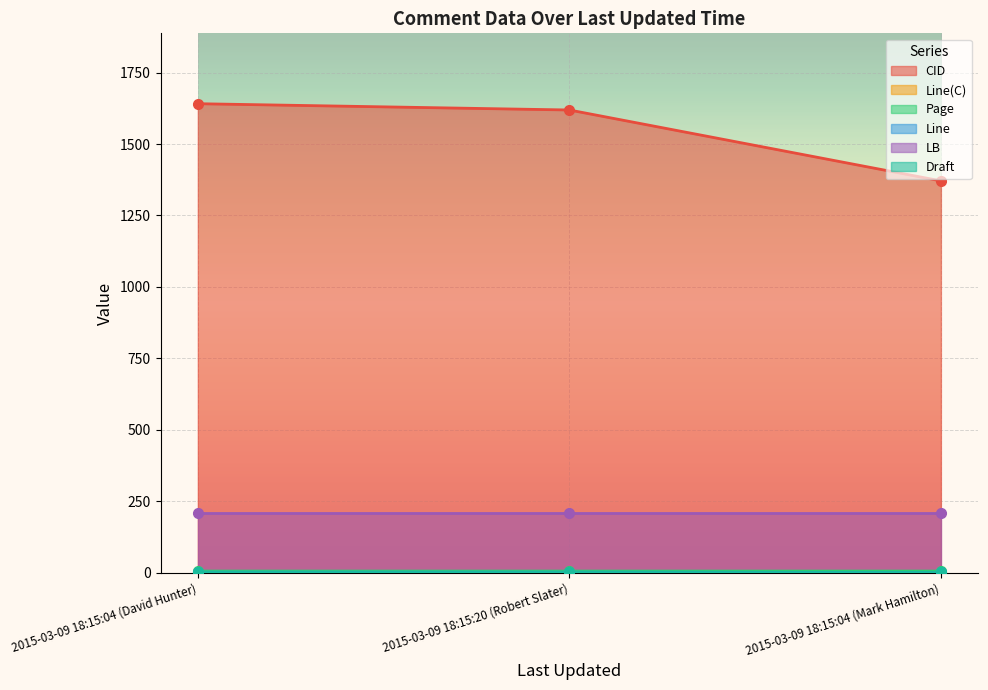

At which label does CID first exceed 1619?

2015-03-09 18:15:04 (David Hunter)